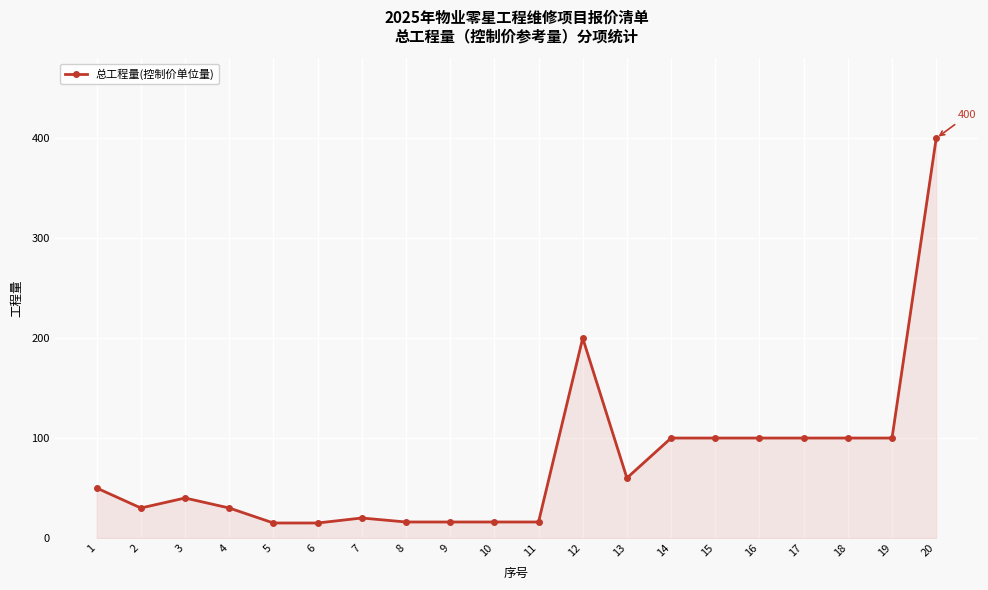

Which category has the highest value across all series?

20